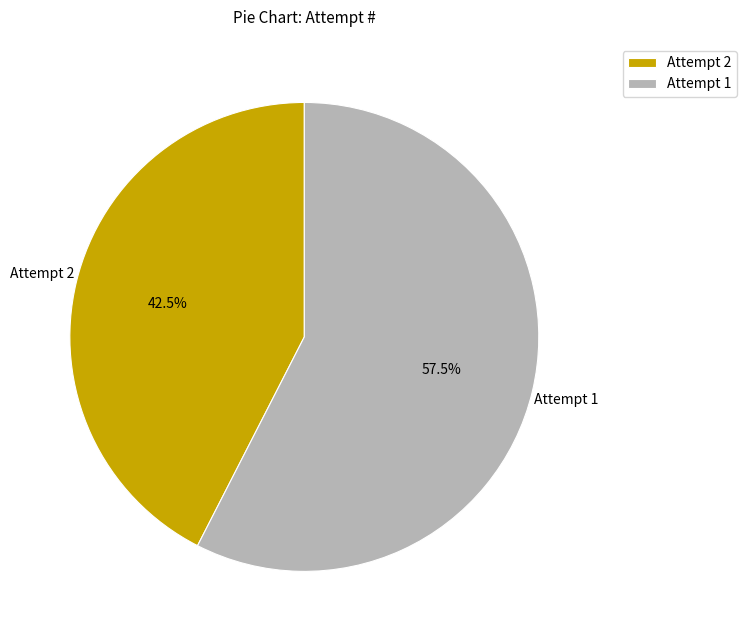

Which slice represents more than half of the pie?

Attempt 1